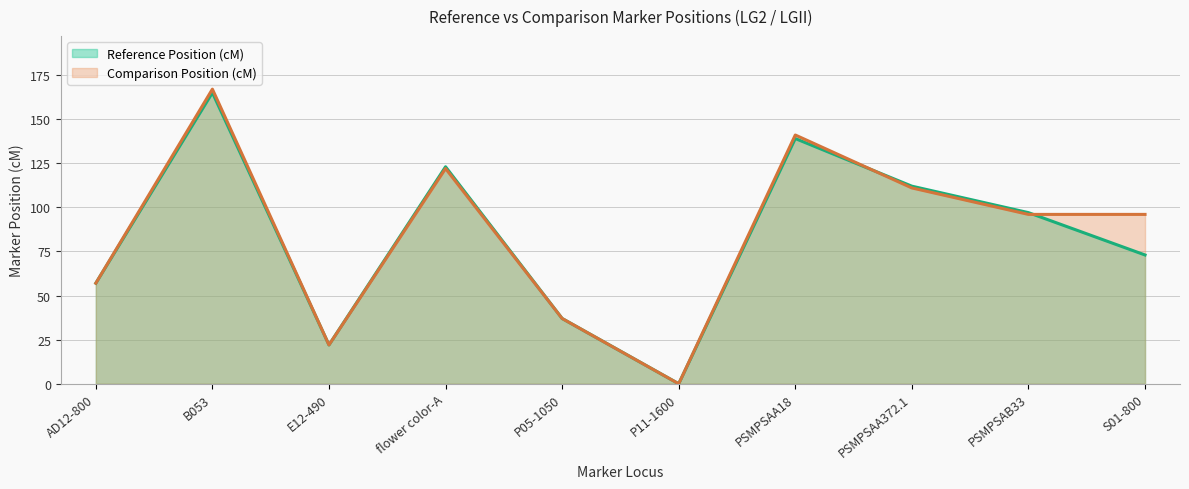

Reading left to right, what are all the values shown in this chart?

Reference Position (cM): AD12-800=57	B053=165	E12-490=22	flower color-A=123	P05-1050=37	P11-1600=0	PSMPSAA18=139	PSMPSAA372.1=112	PSMPSAB33=97	S01-800=73
Comparison Position (cM): AD12-800=57	B053=167	E12-490=22	flower color-A=122	P05-1050=37	P11-1600=0	PSMPSAA18=141	PSMPSAA372.1=111	PSMPSAB33=96	S01-800=96